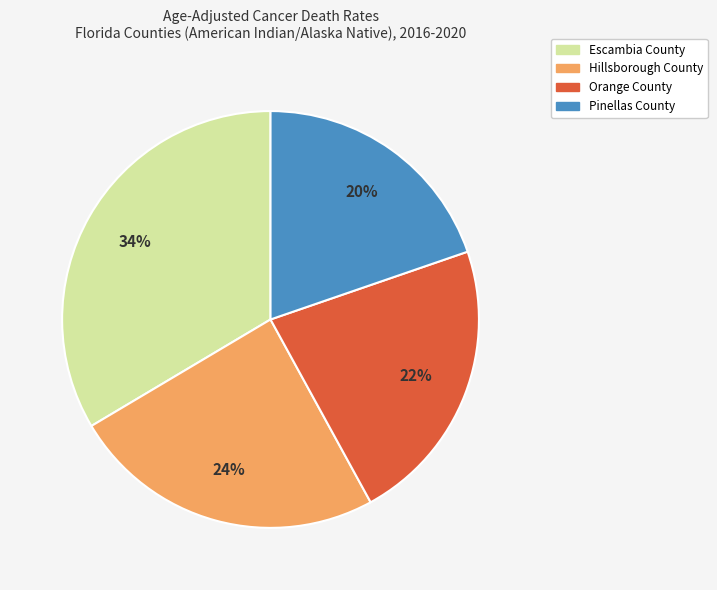

Do Orange County and Pinellas County together represent more than half of the pie?

No